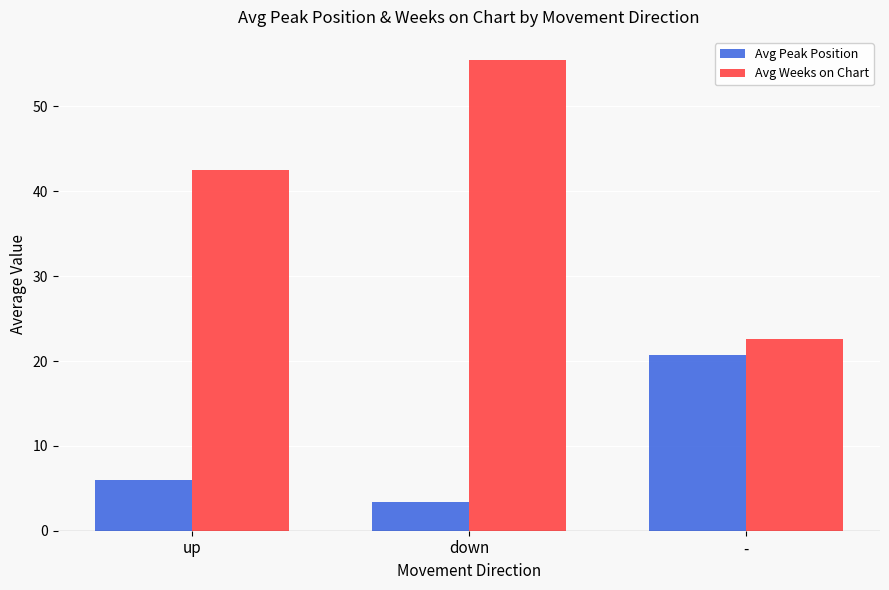

What is the sum of the Avg Weeks on Chart values at - and down?

78.0